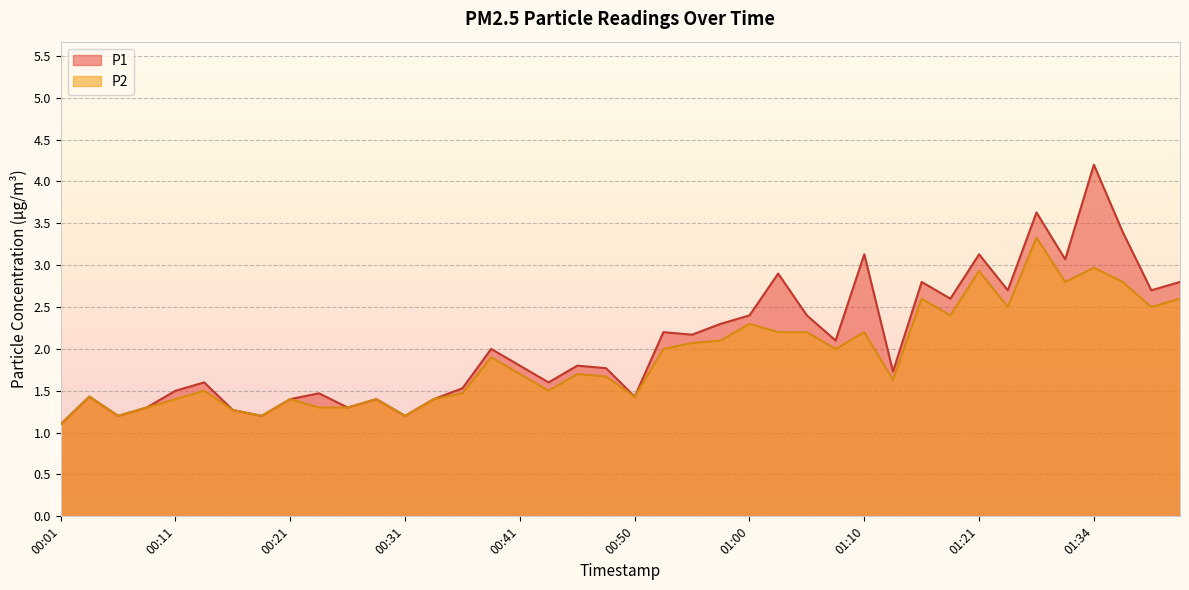

At how many categories does at least one series exceed 2?

18